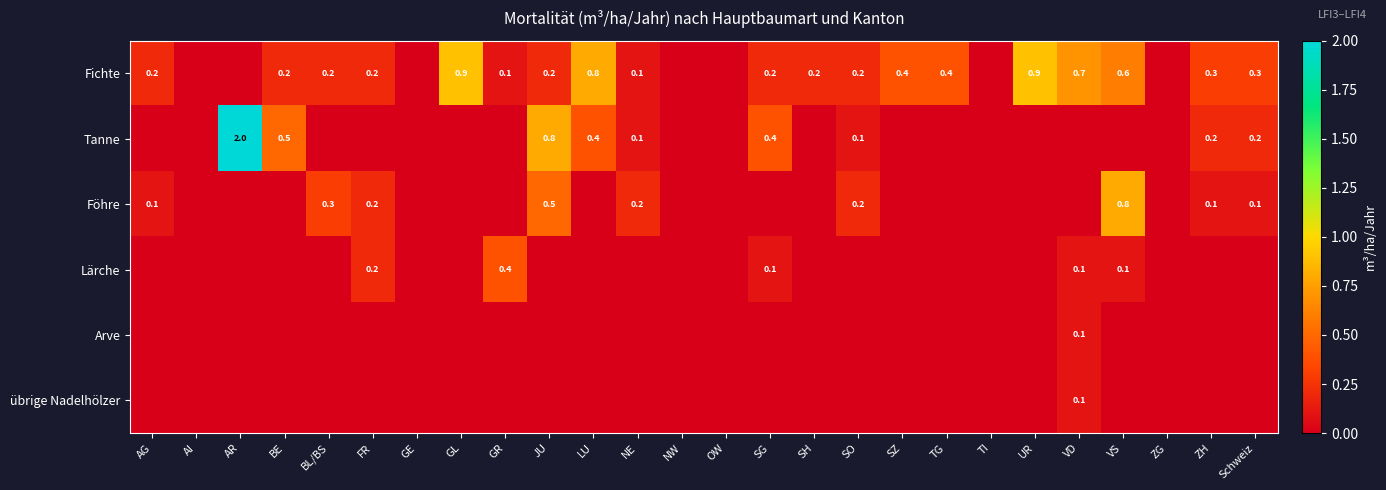

True or false: Tanne has a value of 0.5 at BE.

True